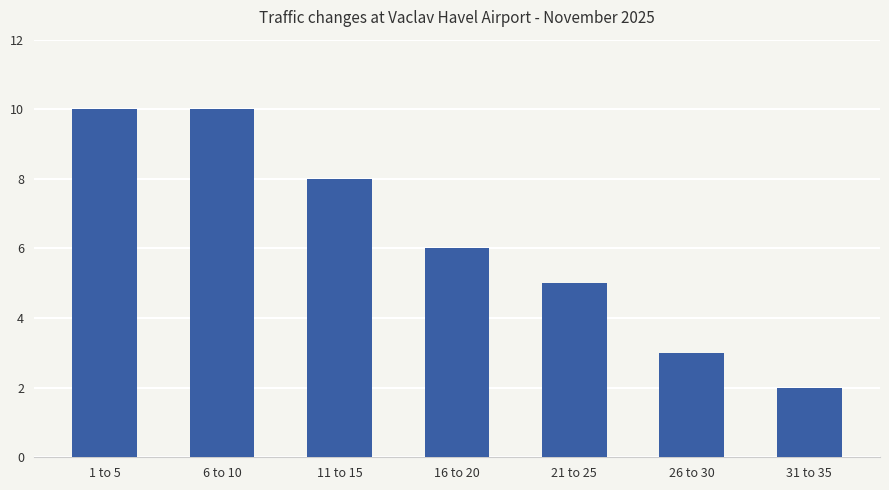

True or false: the data shows 4 at 6 to 10.

False